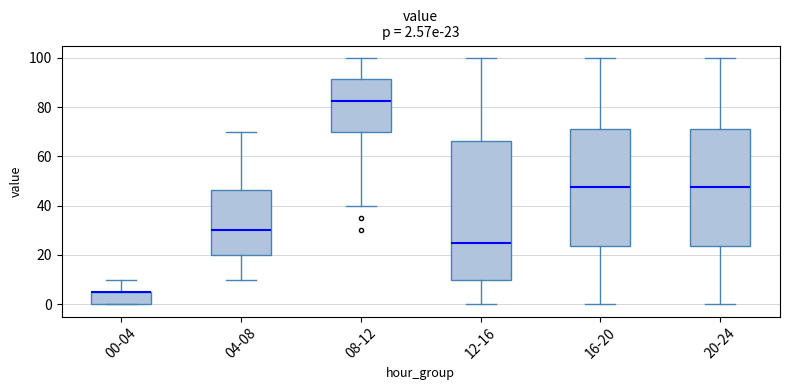

Which box is the tallest, from its lower edge to its upper edge?

12-16